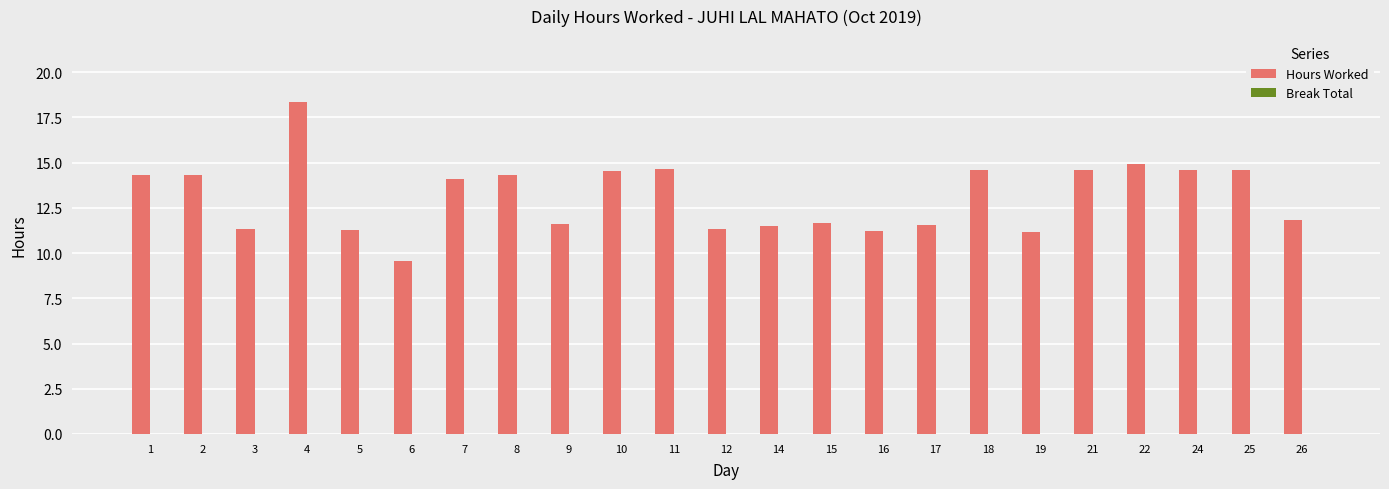

True or false: the data shows 3.4 at 8.

False